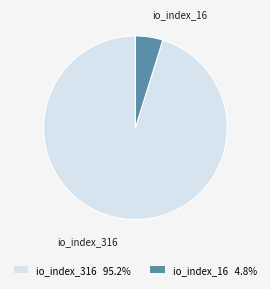

Combined, do io_index_16 4.8% and io_index_316 95.2% account for over 50%?

Yes